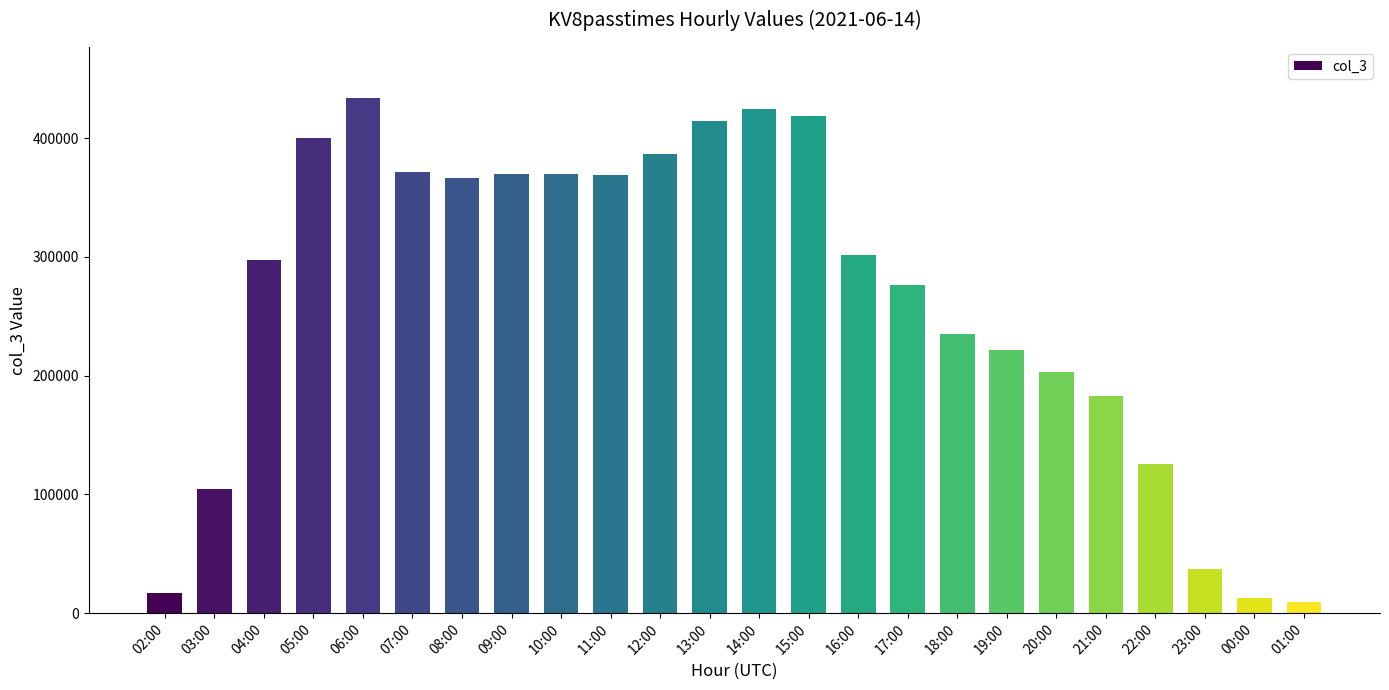

What is the label of the 23rd bar from the right?

03:00